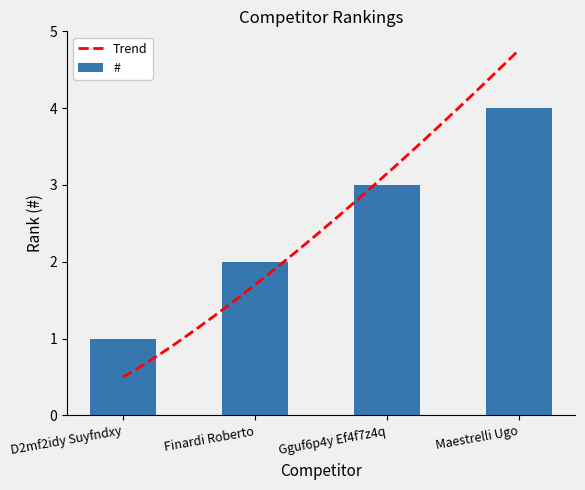

List the labels in order of value, largest first.

Maestrelli Ugo, Gguf6p4y Ef4f7z4q, Finardi Roberto, D2mf2idy Suyfndxy